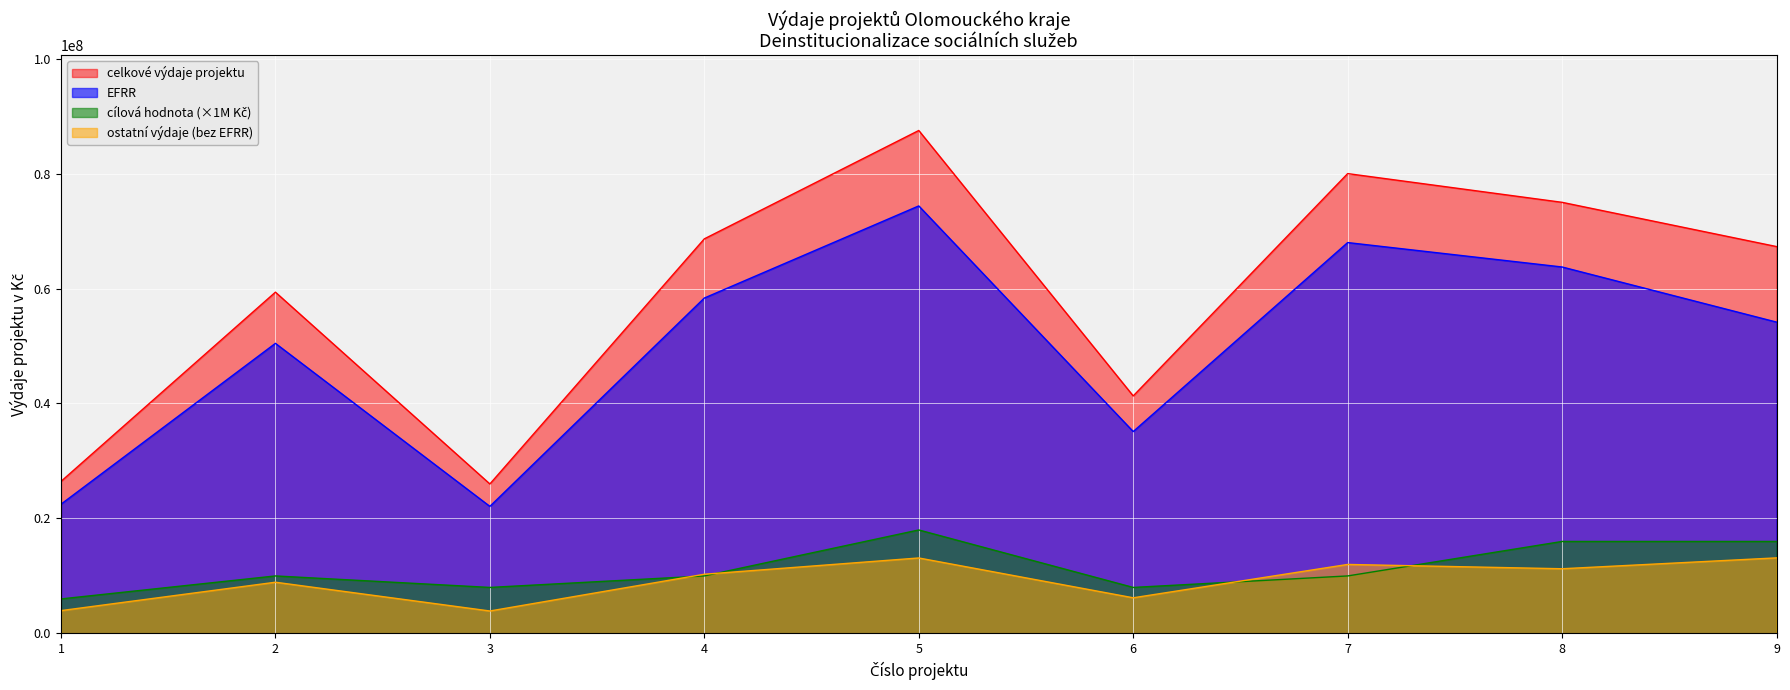

Where is the first local maximum for celkove_vydaje?

2